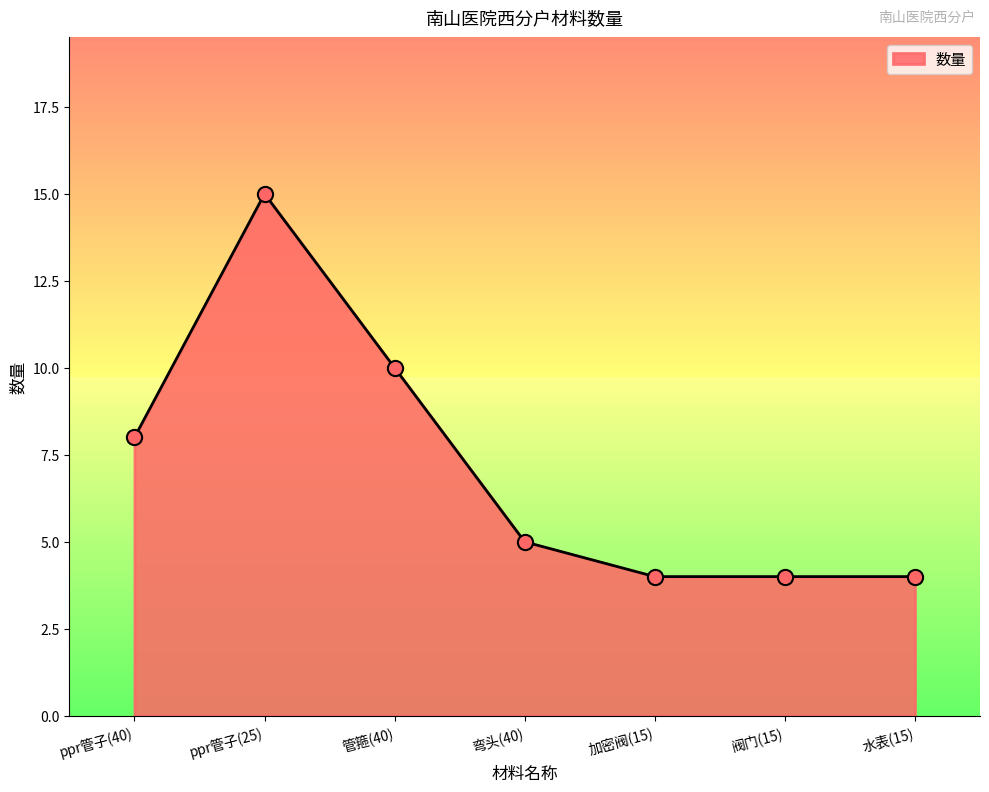

Between 加密阀(15) and 弯头(40), which is larger?

弯头(40)